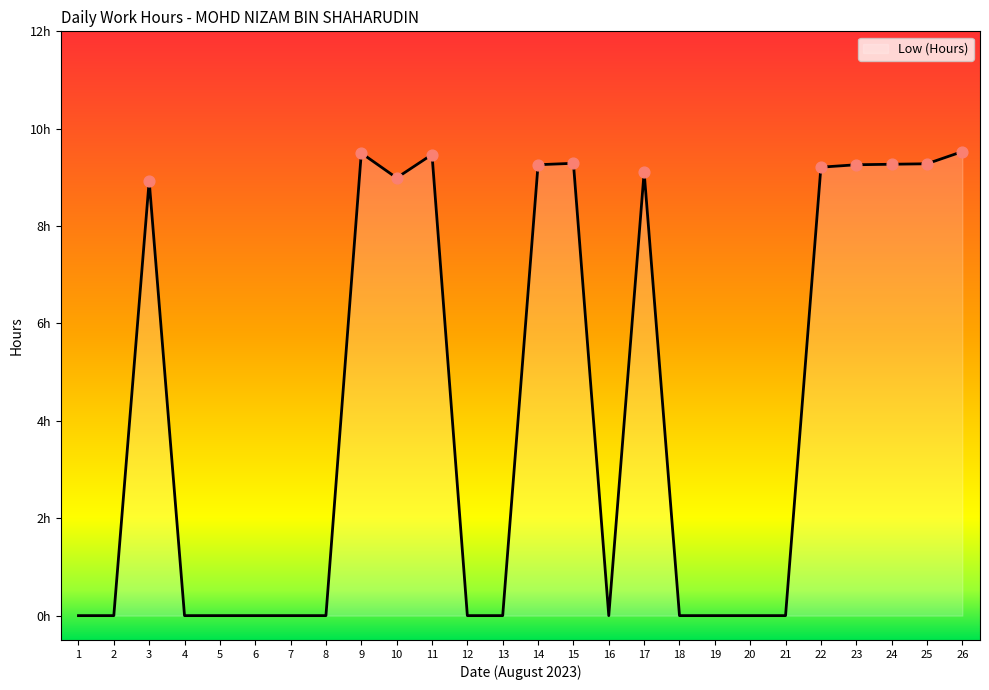

What is the change in value from 16 to 26?

+9.5